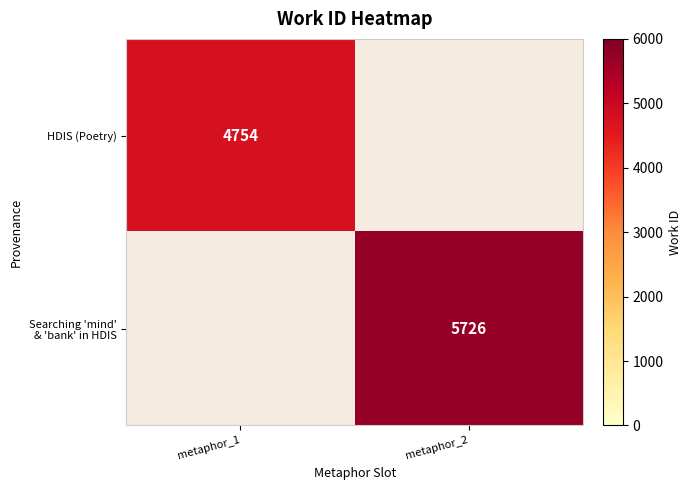

How many series are shown in this chart?

2